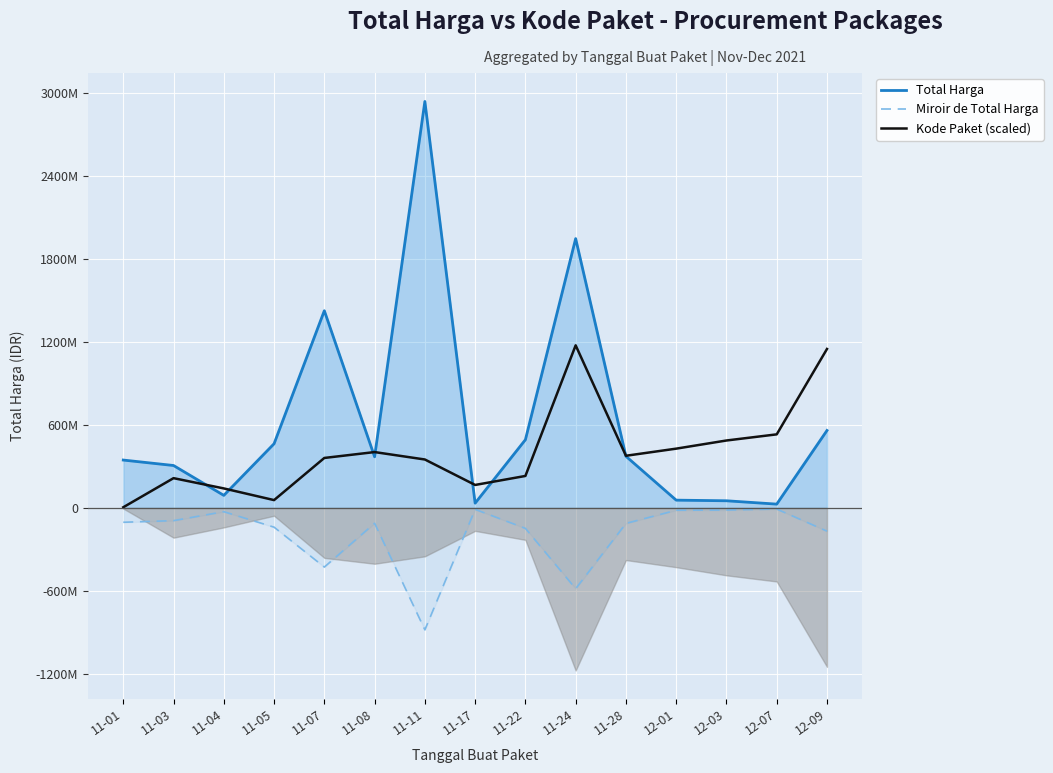

List the series in order of their overall mean, lowest first.

Miroir de Total Harga, Kode Paket (scaled), Total Harga